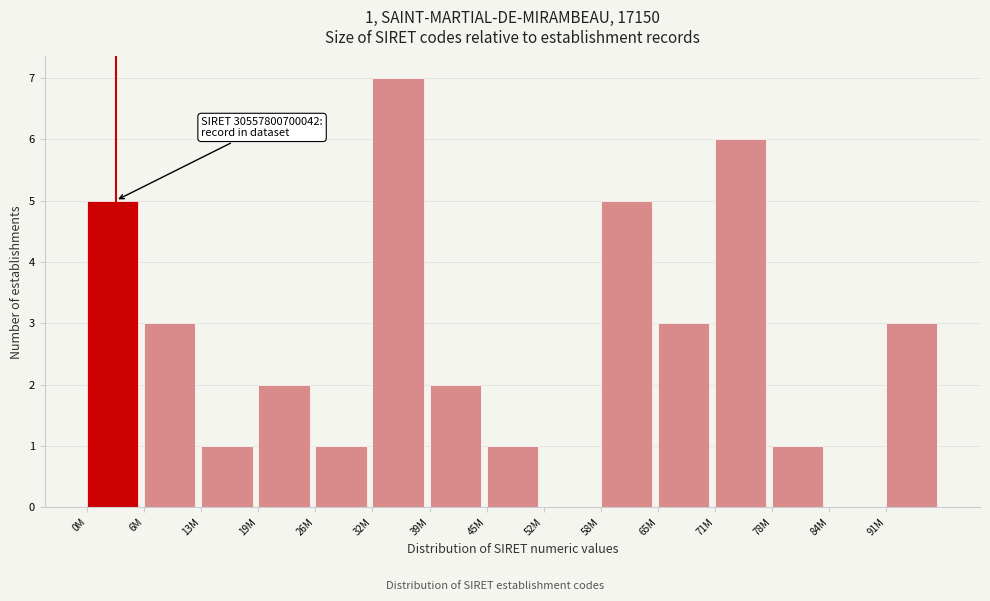

Reading right to left, extract all data points from this chart.

91M=3	84M=0	78M=1	71M=6	65M=3	58M=5	52M=0	45M=1	39M=2	32M=7	26M=1	19M=2	13M=1	6M=3	0M=5